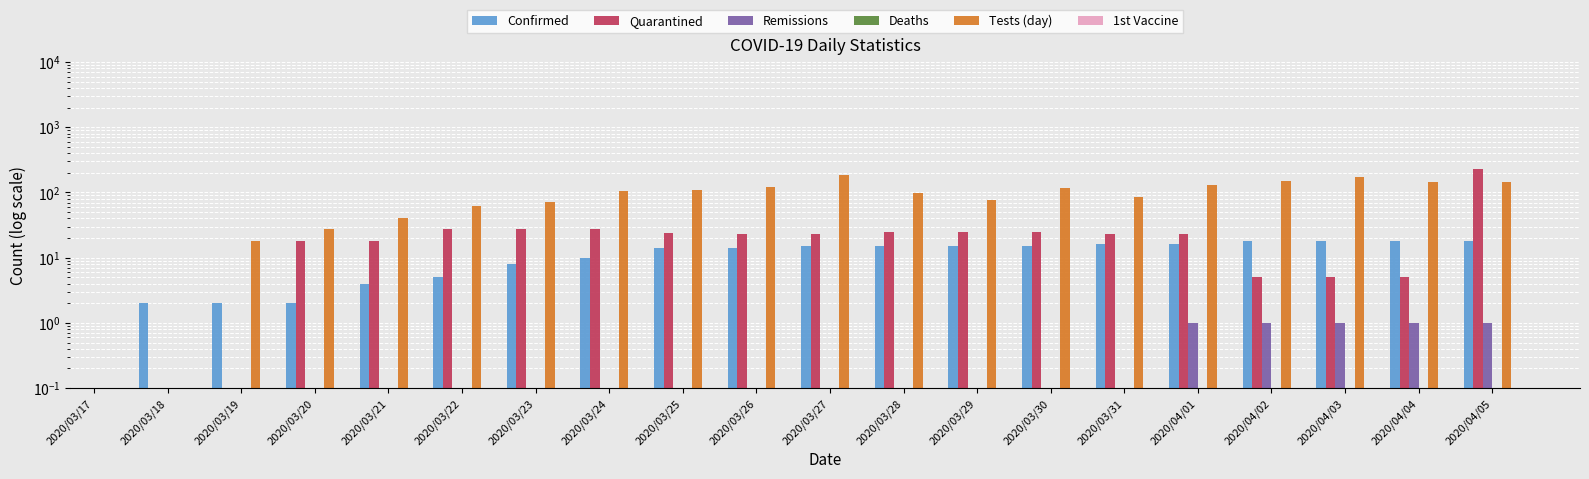

Between 2020/03/24 and 2020/04/04, which series saw the biggest shift?

Tests (day)